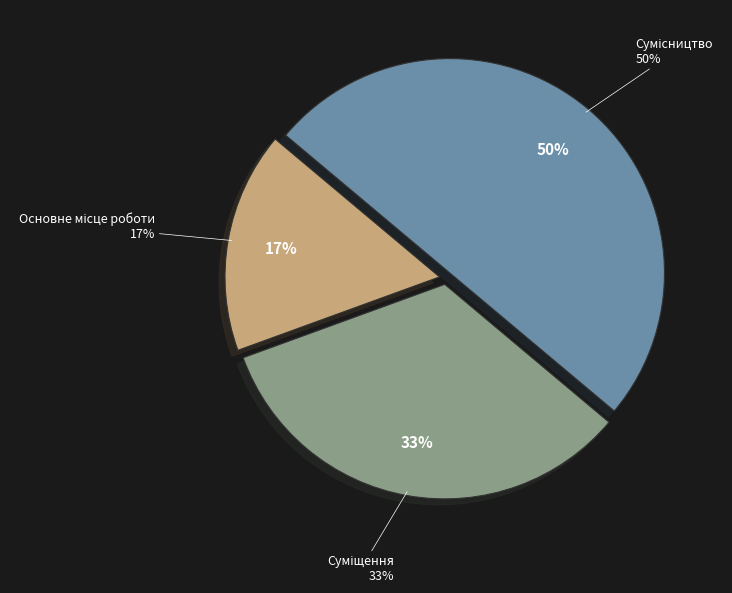

The Основне місце роботи slice represents 17% of the pie. True or false?

True